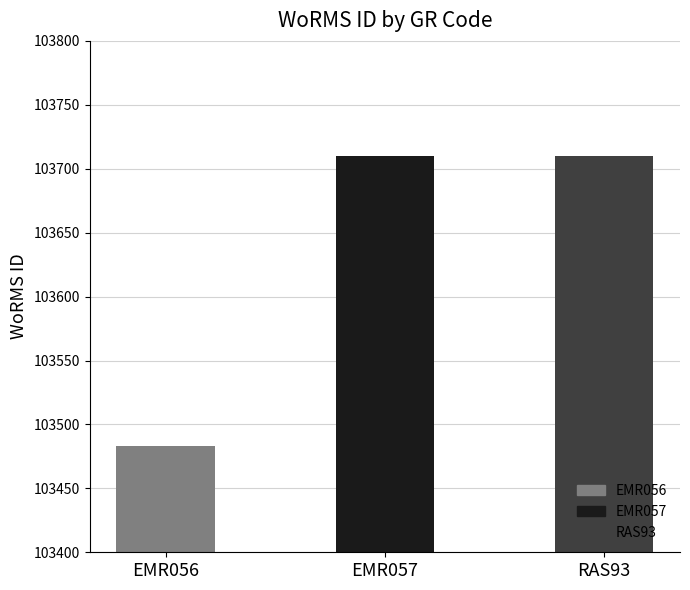

What is the minimum value shown in the chart?

103483